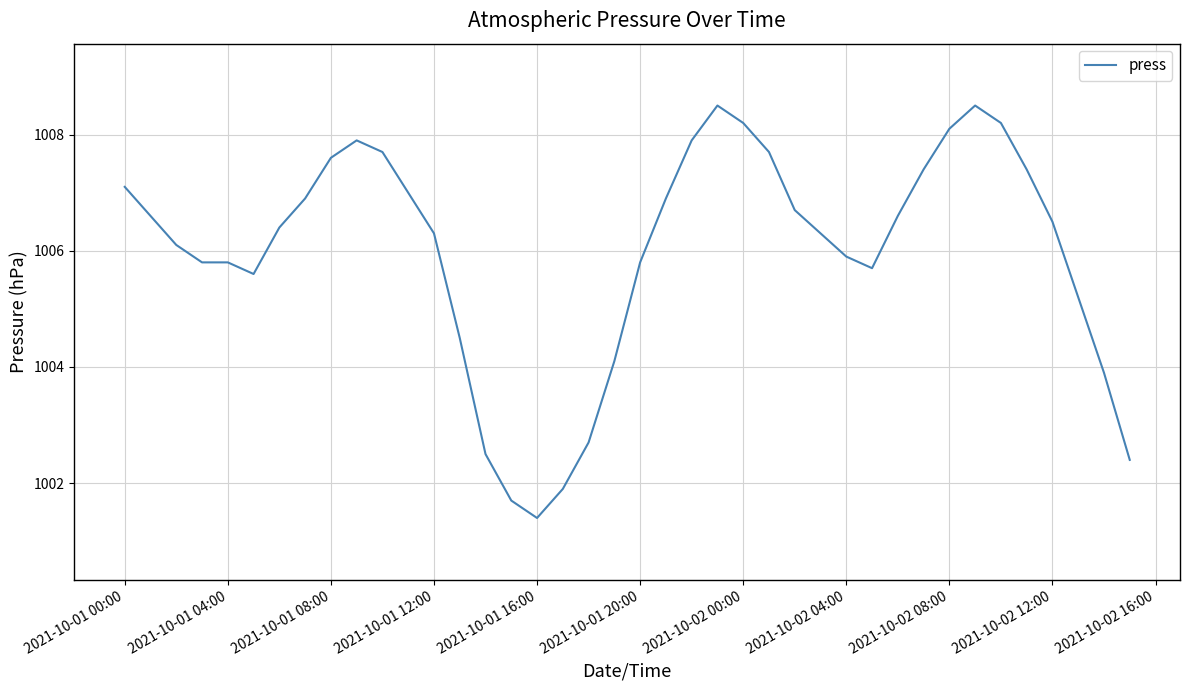

What is the smallest value displayed?

1001.4